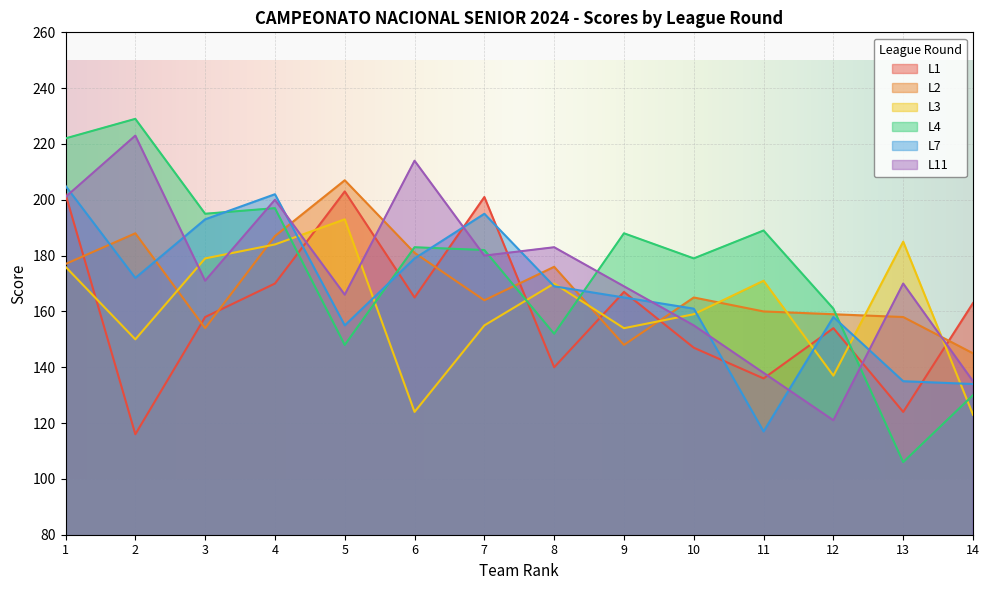

Reading left to right, list all the values displayed in this chart.

L1: 1=202	2=116	3=158	4=170	5=203	6=165	7=201	8=140	9=167	10=147	11=136	12=154	13=124	14=163
L2: 1=177	2=188	3=154	4=187	5=207	6=181	7=164	8=176	9=148	10=165	11=160	12=159	13=158	14=145
L3: 1=176	2=150	3=179	4=184	5=193	6=124	7=155	8=170	9=154	10=159	11=171	12=137	13=185	14=123
L4: 1=222	2=229	3=195	4=197	5=148	6=183	7=182	8=152	9=188	10=179	11=189	12=161	13=106	14=130
L7: 1=205	2=172	3=193	4=202	5=155	6=179	7=195	8=169	9=165	10=161	11=117	12=158	13=135	14=134
L11: 1=201	2=223	3=171	4=200	5=166	6=214	7=180	8=183	9=169	10=155	11=138	12=121	13=170	14=135